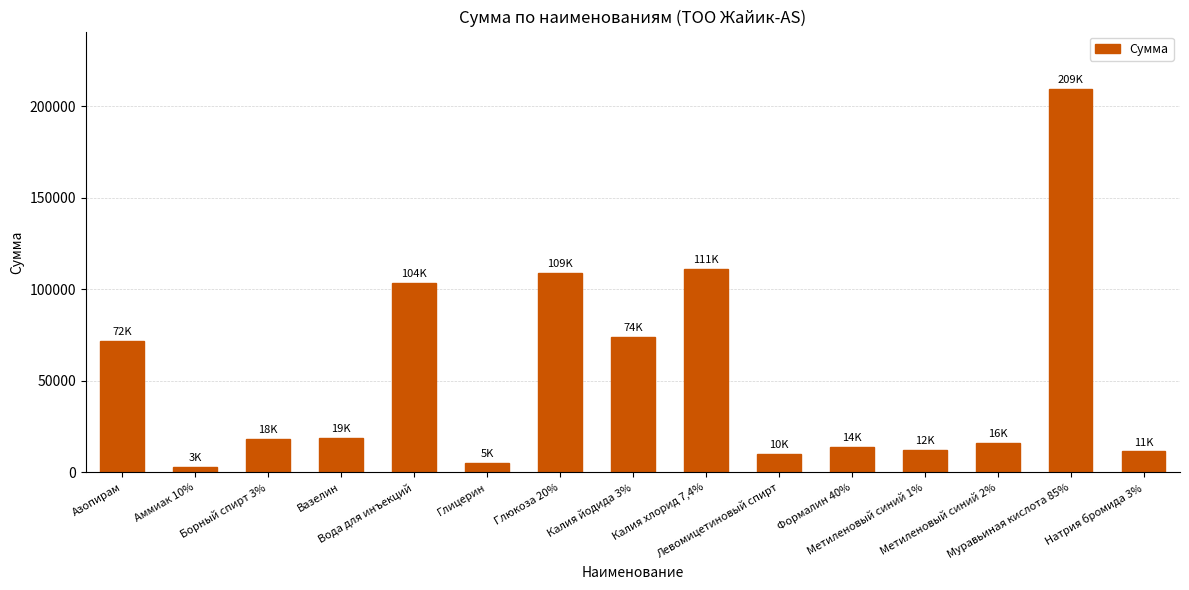

Is it true that the value at Азопирам is 72000?

True